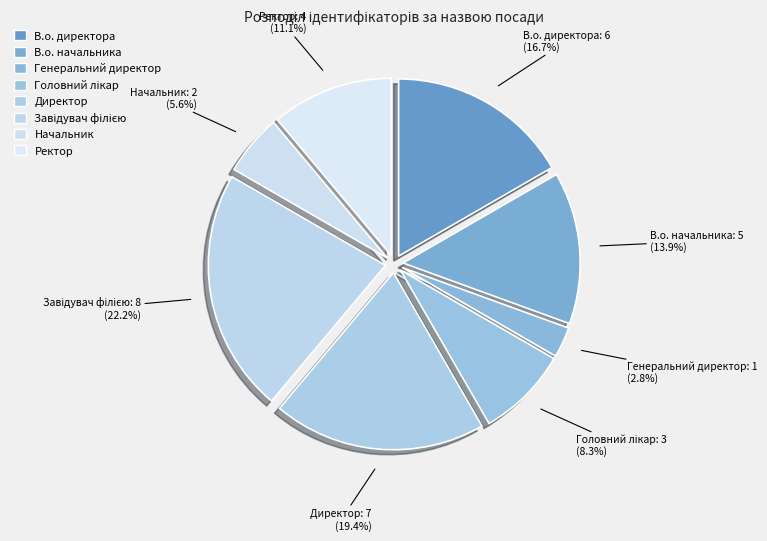

Count the number of slices in the pie.

8